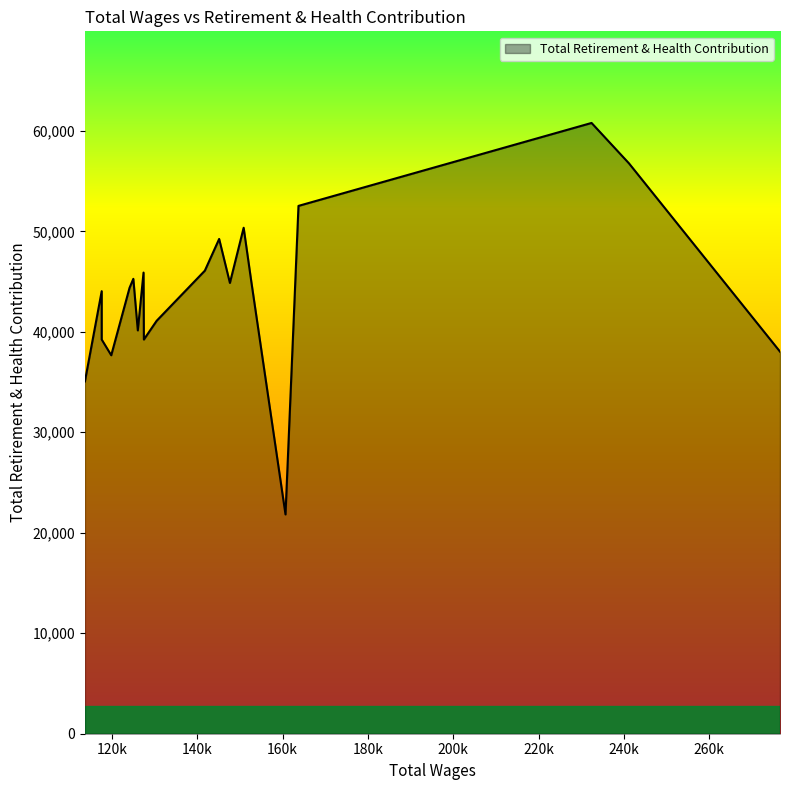

True or false: the data has more than 0 interior local peaks.

True